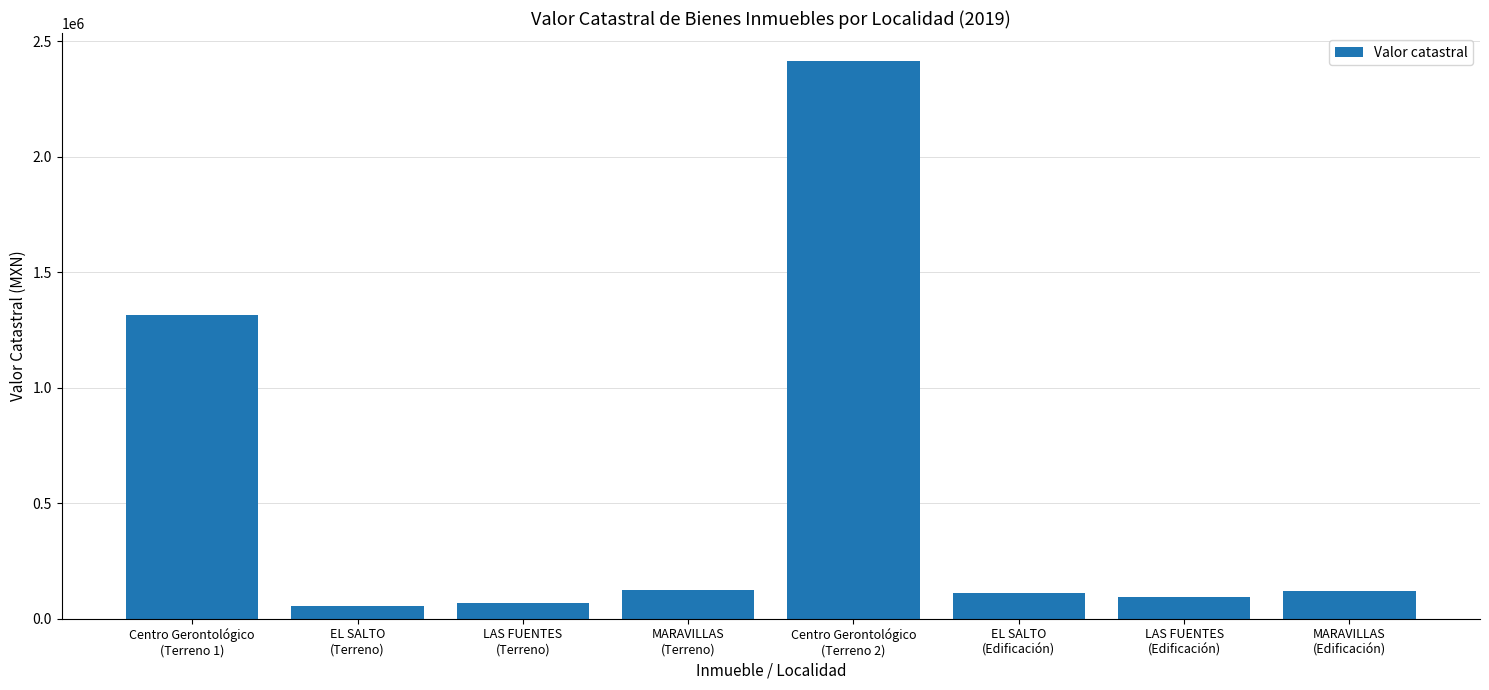

How many categories are shown in the chart?

8